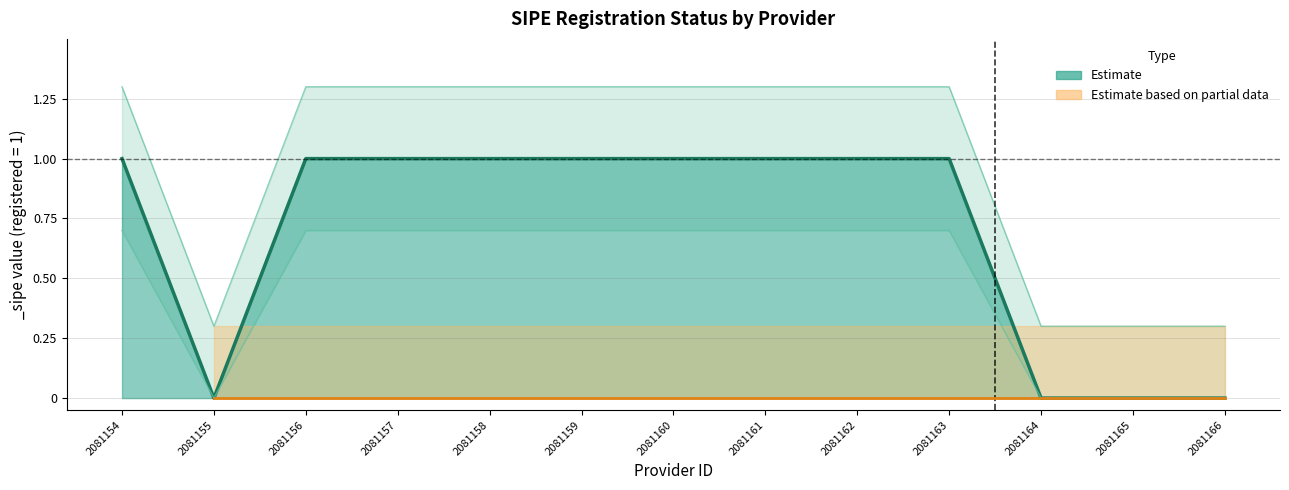

At which label does lower_sipe first exceed 1?

2081154